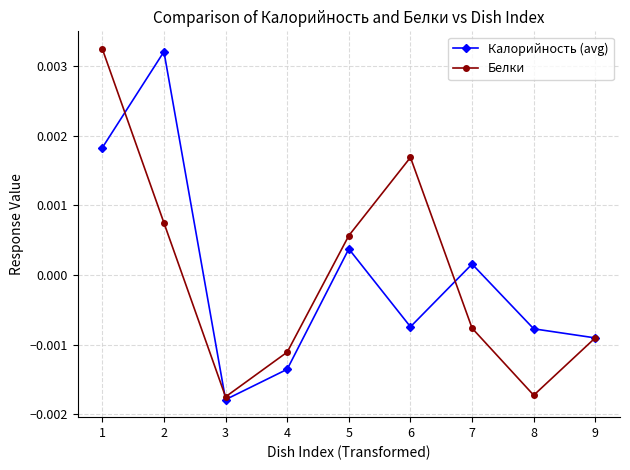

True or false: Калорийность (avg) has more than 1 interior local peaks.

True